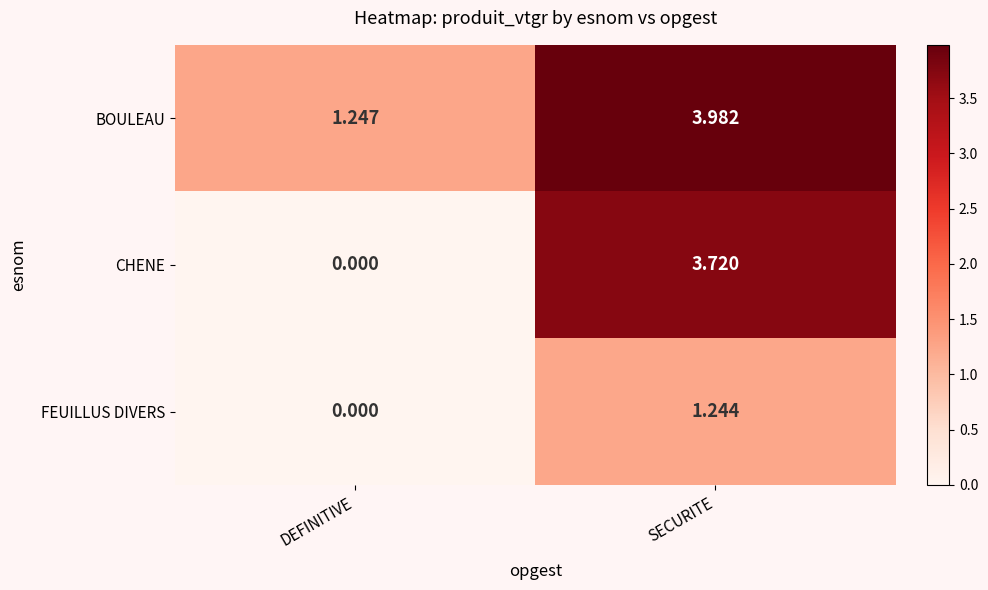

At which category is the sum across all series the highest?

SECURITE